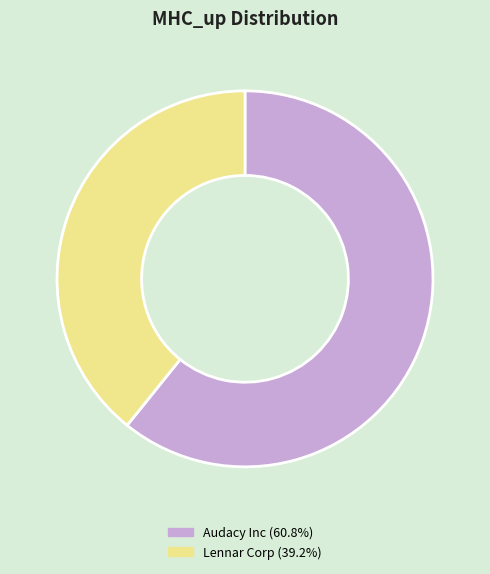

Which category accounts for the majority?

Audacy Inc